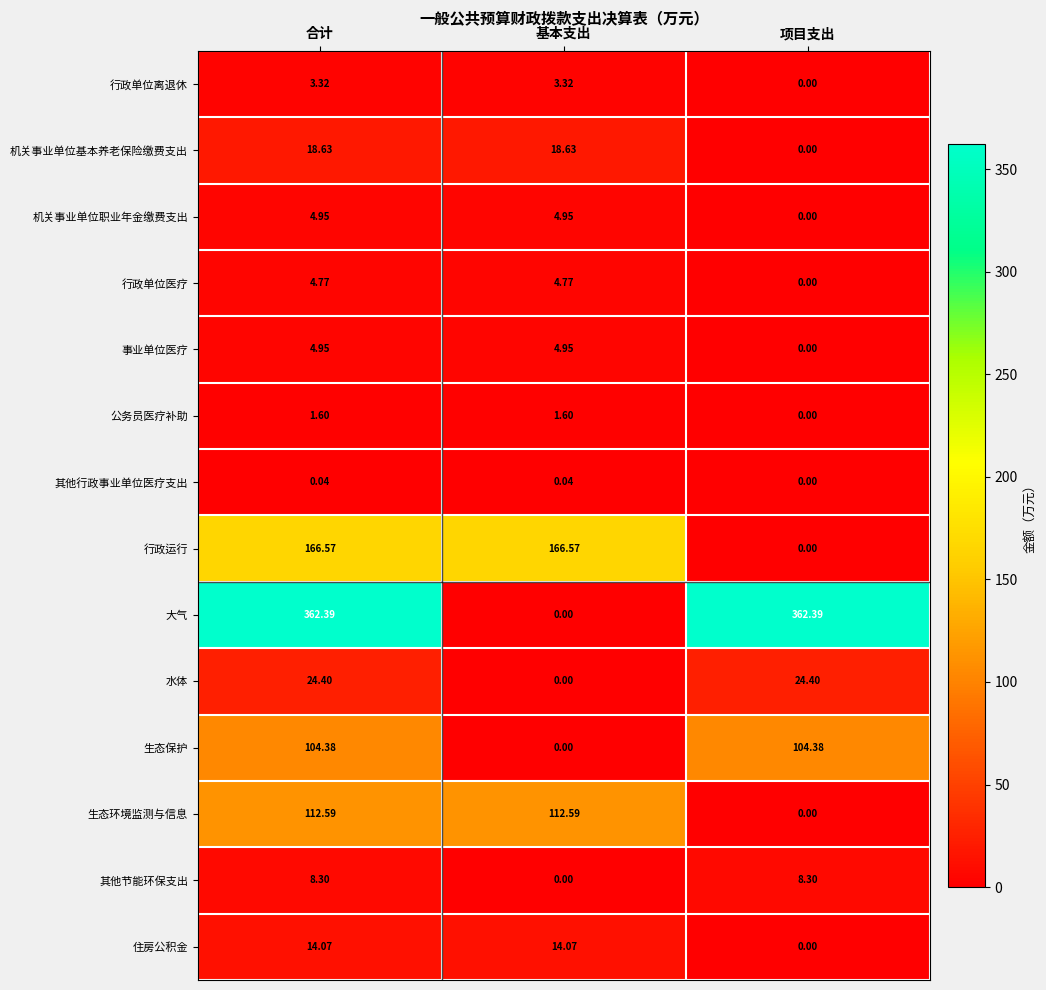

At which category is the sum across all series the highest?

合计